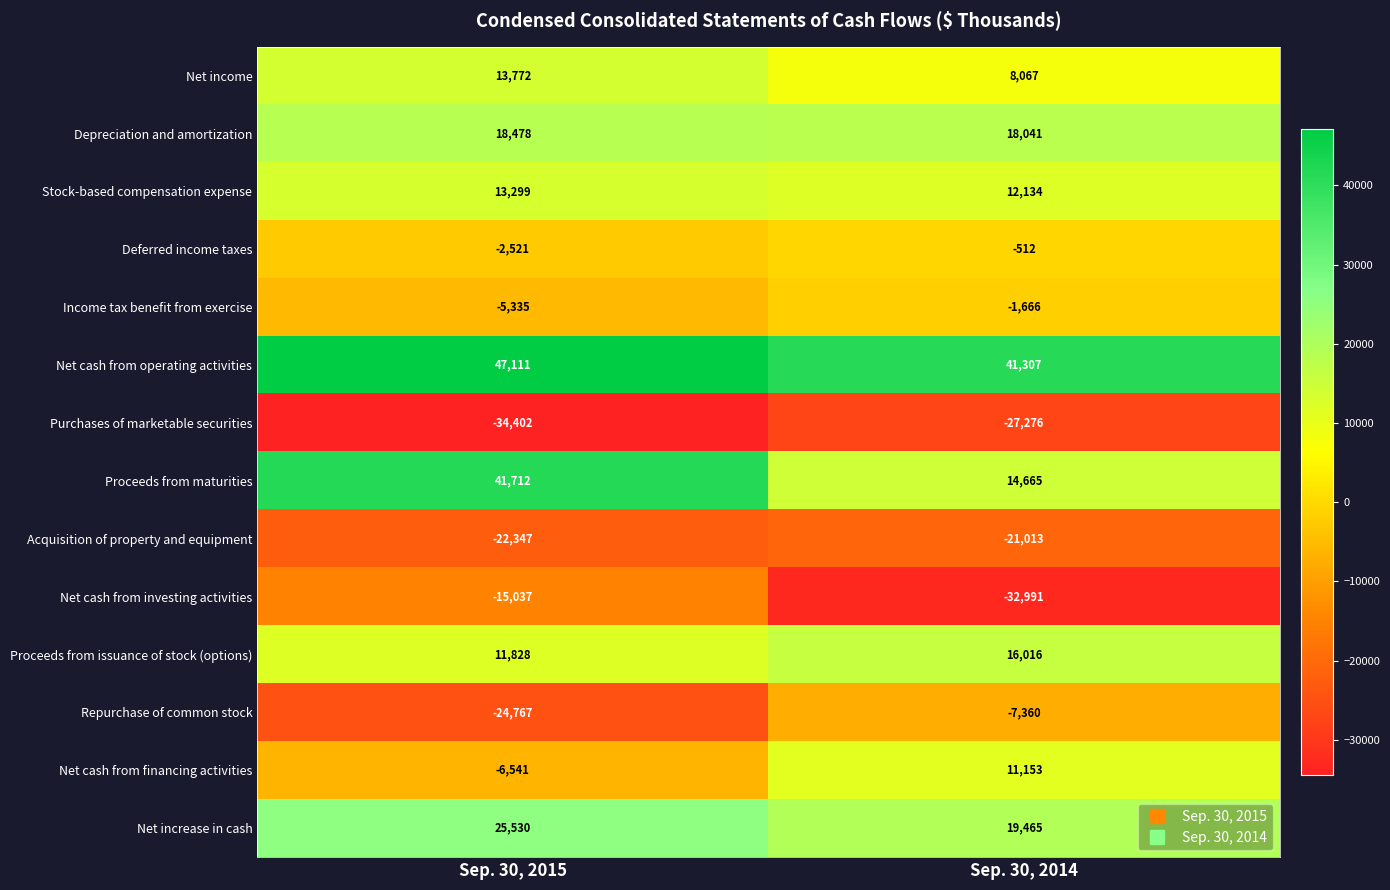

What is the difference between the maximum and minimum values in the Net increase in cash series?

6065